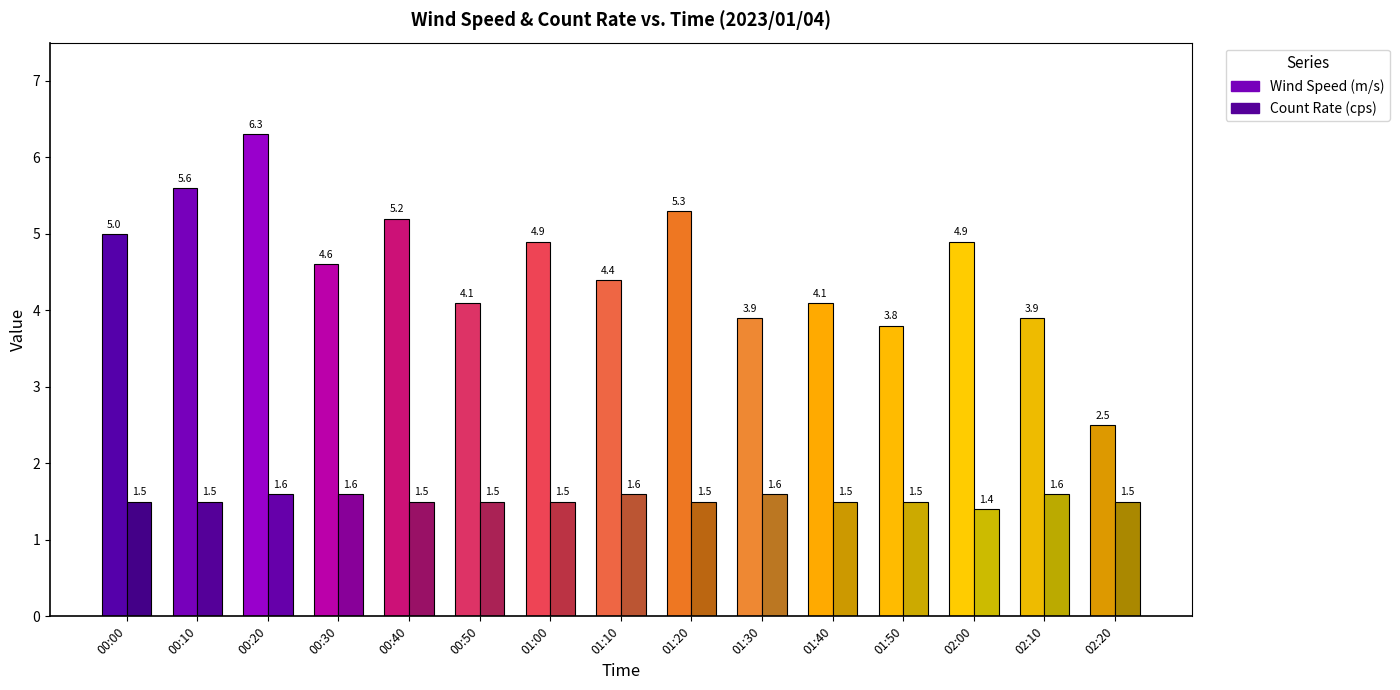

Reading left to right, what are all the values shown in this chart?

Wind Speed (m/s): 5.0	5.6	6.3	4.6	5.2	4.1	4.9	4.4	5.3	3.9	4.1	3.8	4.9	3.9	2.5
Count Rate (cps): 1.5	1.5	1.6	1.6	1.5	1.5	1.5	1.6	1.5	1.6	1.5	1.5	1.4	1.6	1.5